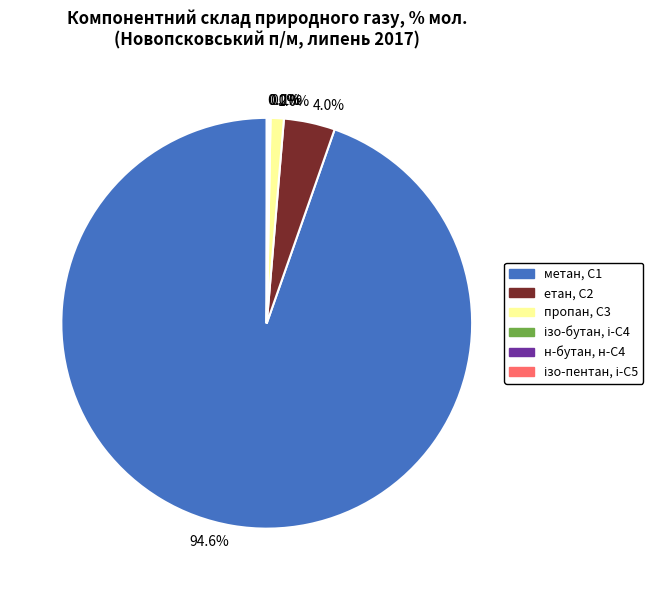

Which category has the biggest portion of the pie?

94.6%